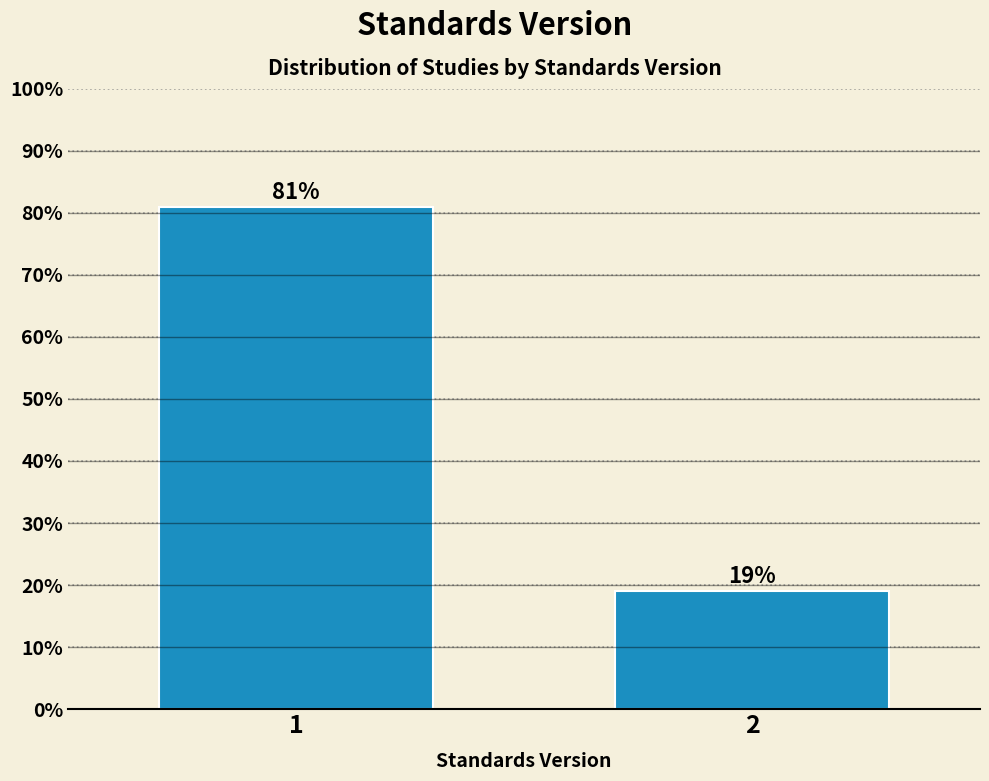

Reading left to right, transcribe all the data shown in this chart.

1=81.0	2=19.0